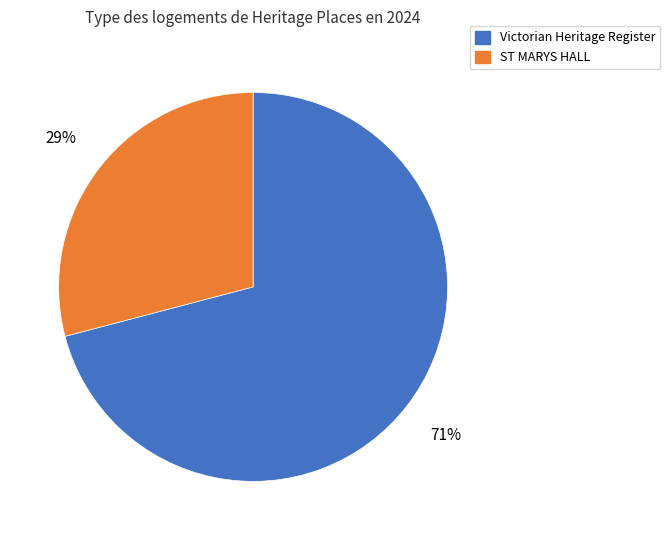

Does any single category account for the majority?

Yes